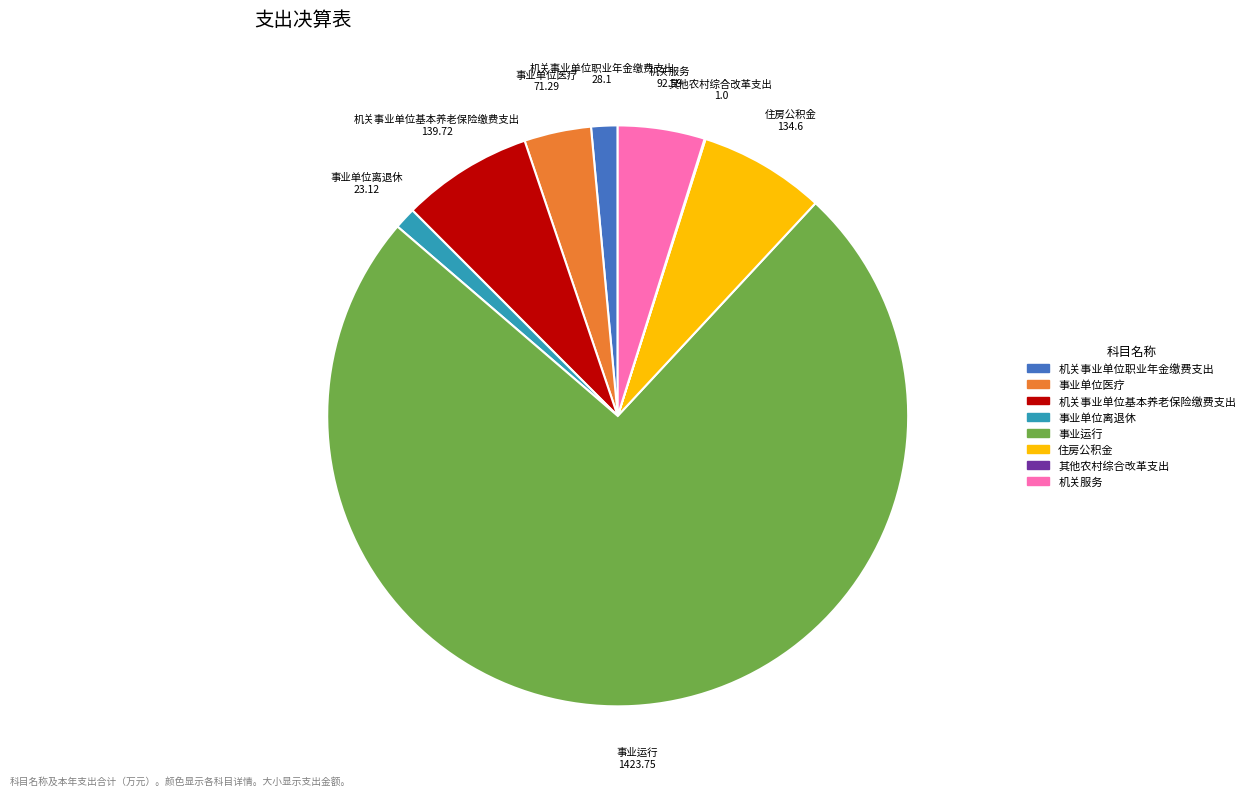

The 机关事业单位职业年金缴费支出 slice represents 1% of the pie. True or false?

True